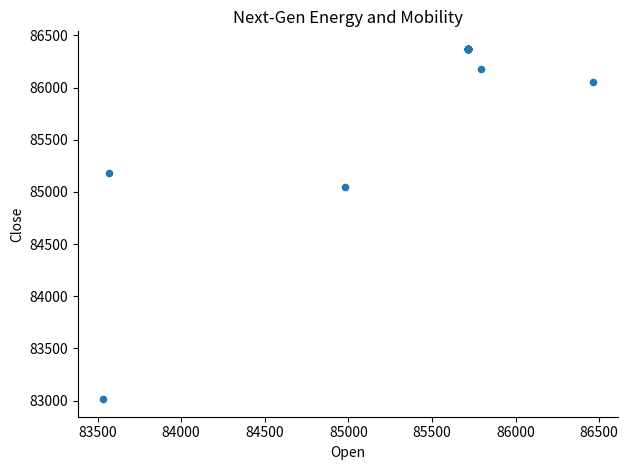

What Y value in the scatter plot is closest to 84692?

85045